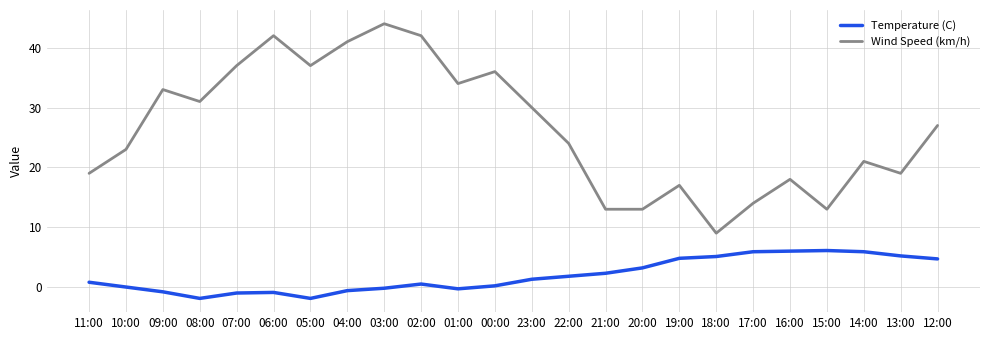

What is the average value of the Temperature (C) series?

1.9